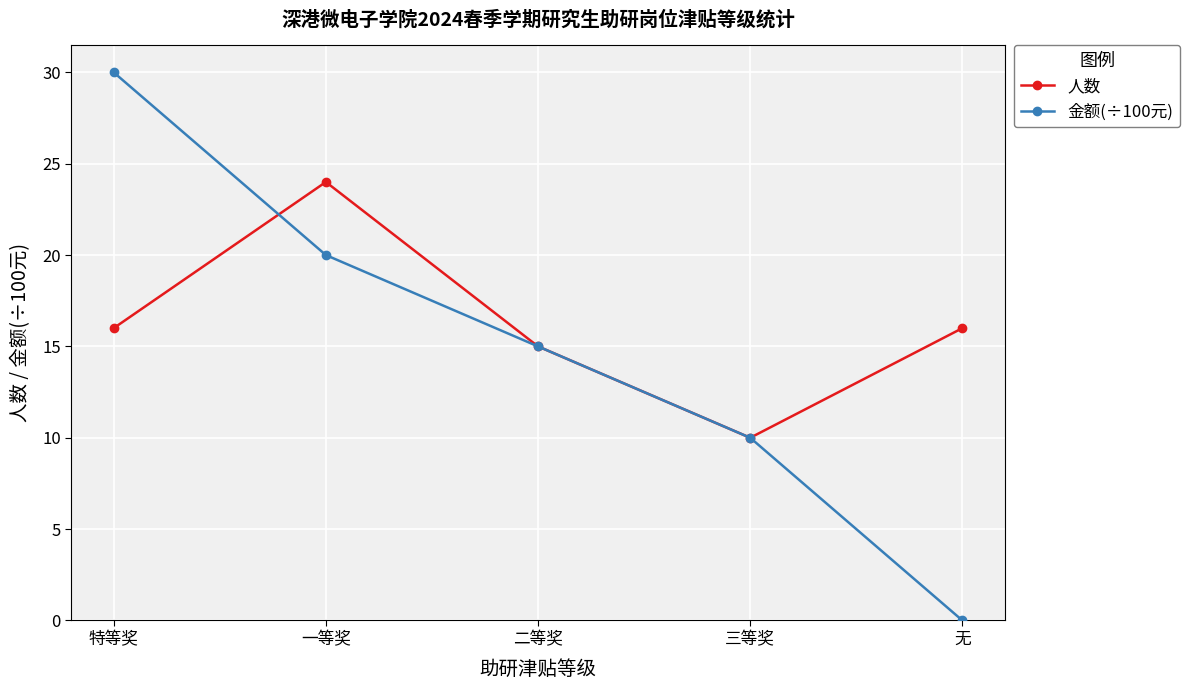

What is the label of the 3rd point from the right?

二等奖